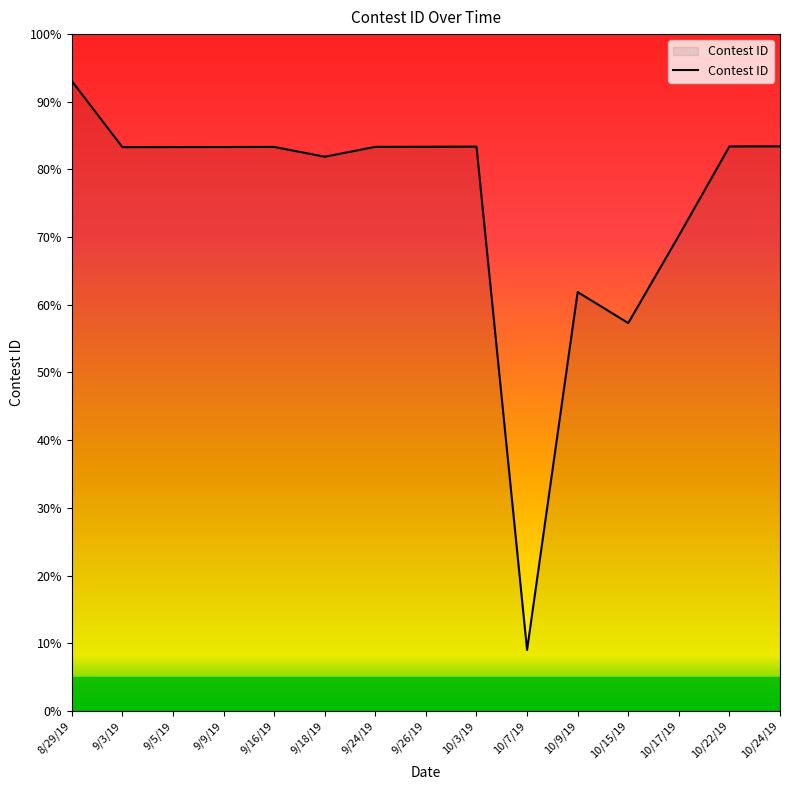

The chart shows a value of 36.1 at 10/9/19. True or false?

False